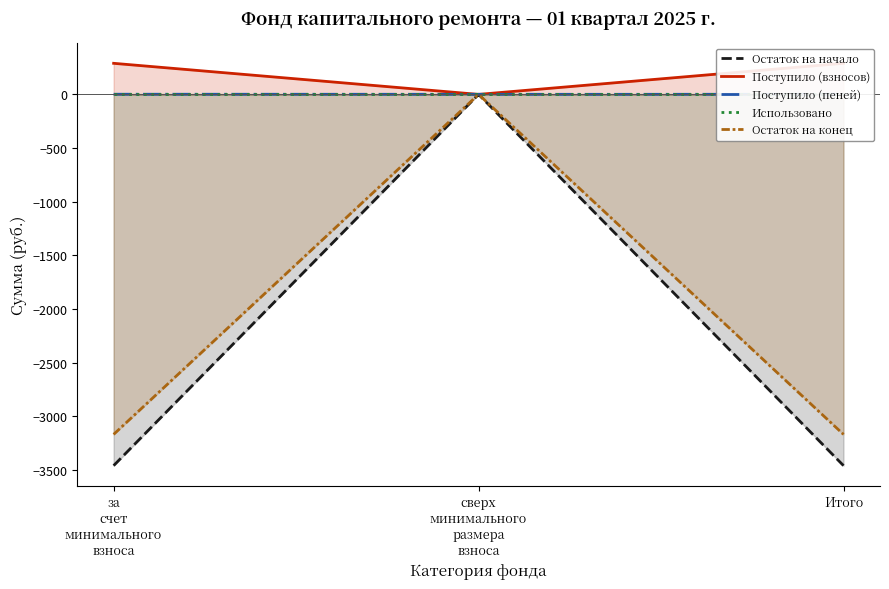

True or false: Поступило (взносов) has a value of -170.8 at сверх минимального размера взноса.

False